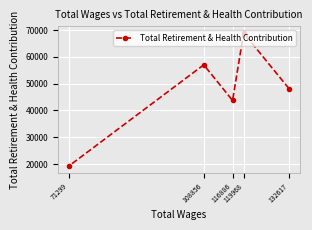

Is it true that the value at 108856 is 57024?

True